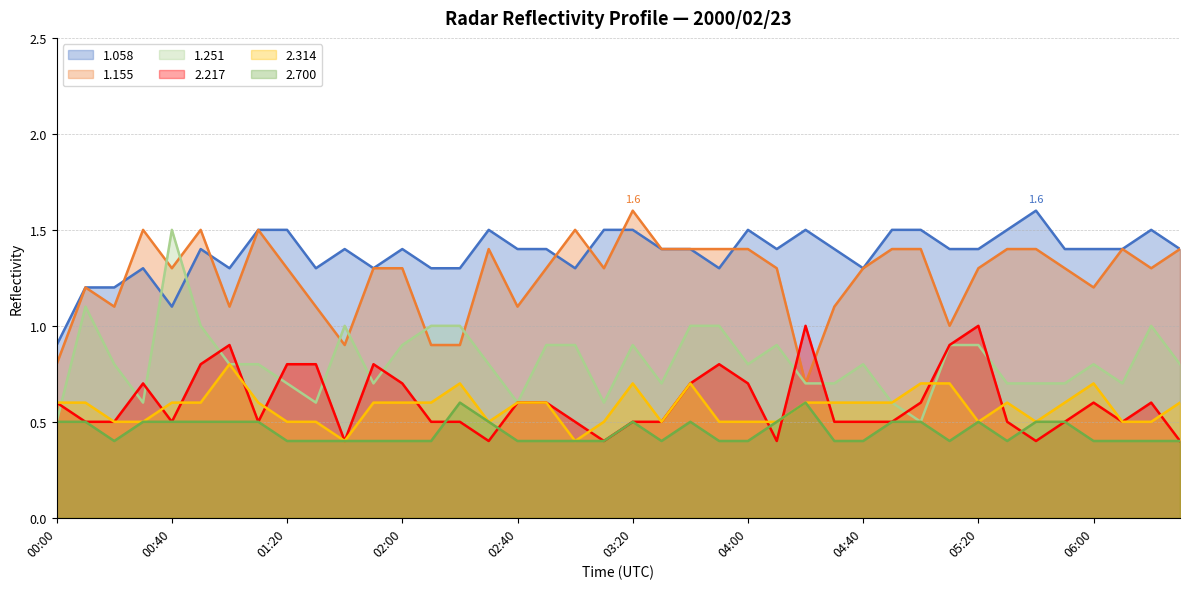

How many data points in 1.058 are above 1?

39